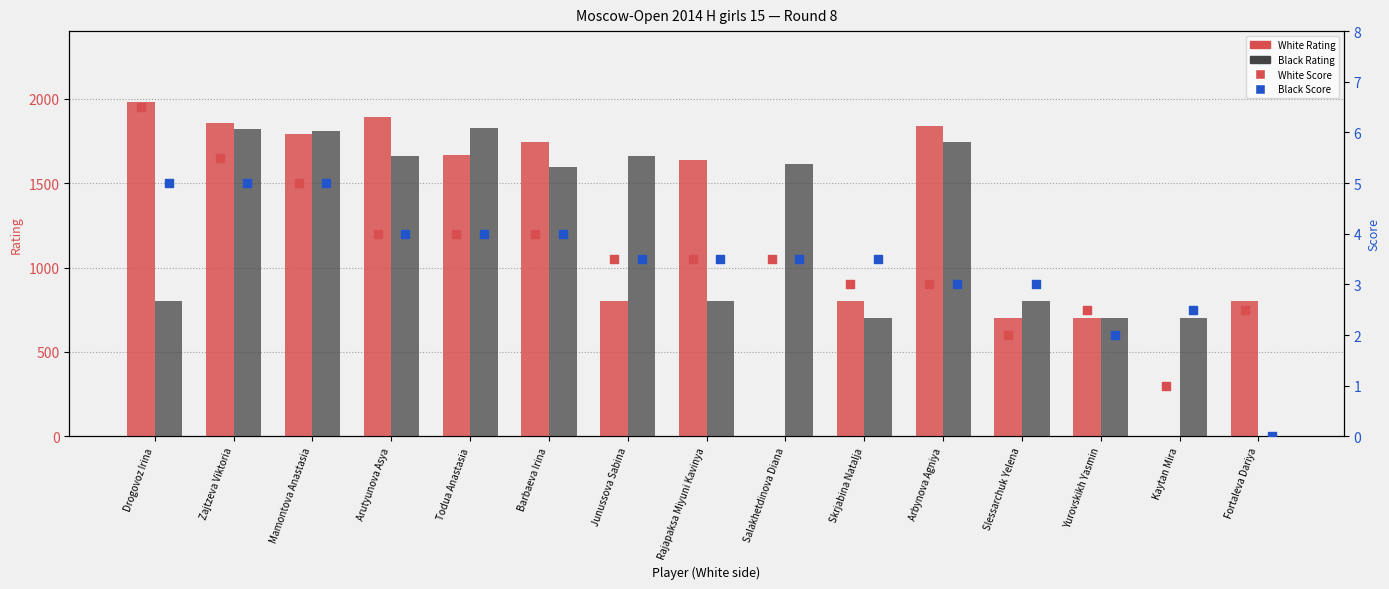

What are all the series names shown in the legend?

White Rating, Black Rating, White Score, Black Score